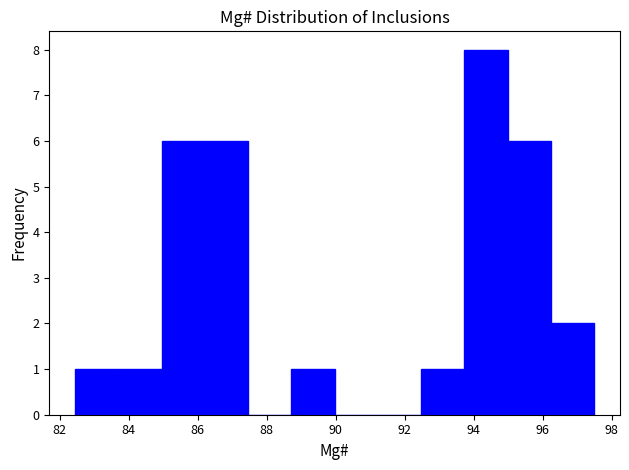

Reading left to right, list every bar in this chart as the range it spans on the x-axis followed by its height. Neither the bar edges nor the heights are printed on the chart, so give them approximately, as read against the axes.

82.4 to 83.8: 1
83.8 to 85.0: 1
85.0 to 86.2: 6
86.2 to 87.4: 6
87.4 to 88.8: 0
88.8 to 90.0: 1
90.0 to 91.2: 0
91.2 to 92.4: 0
92.4 to 93.8: 1
93.8 to 95.0: 8
95.0 to 96.2: 6
96.2 to 97.4: 2